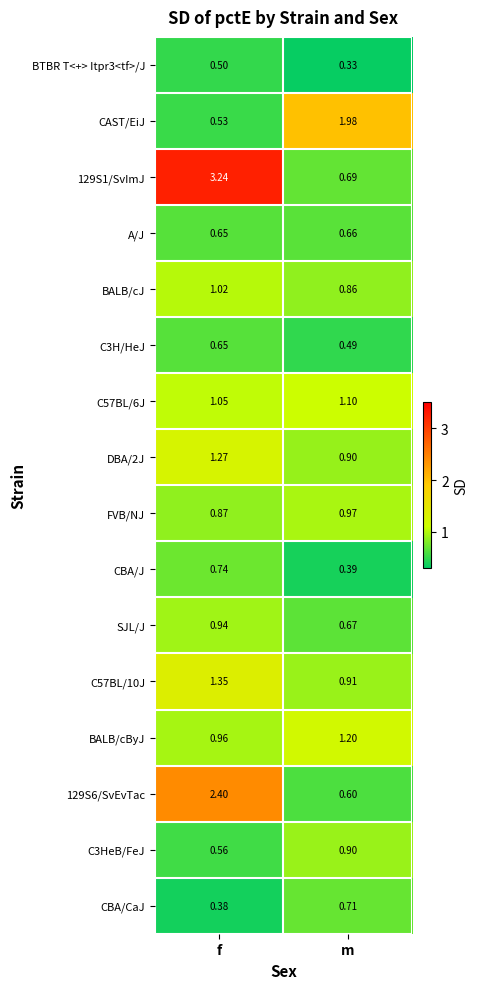

List the labels in order of C3HeB/FeJ value, largest first.

m, f